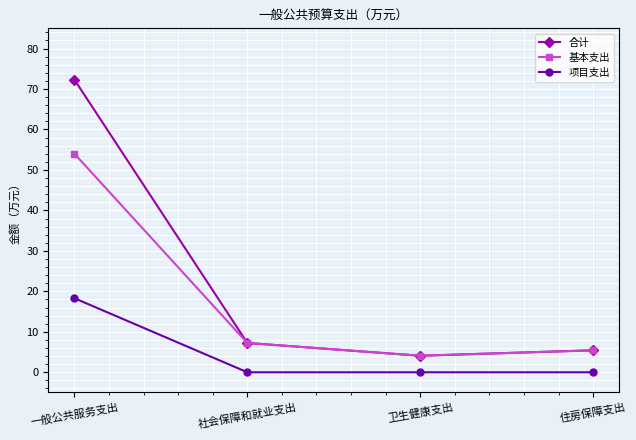

True or false: 合计 and 项目支出 intersect in this chart.

False